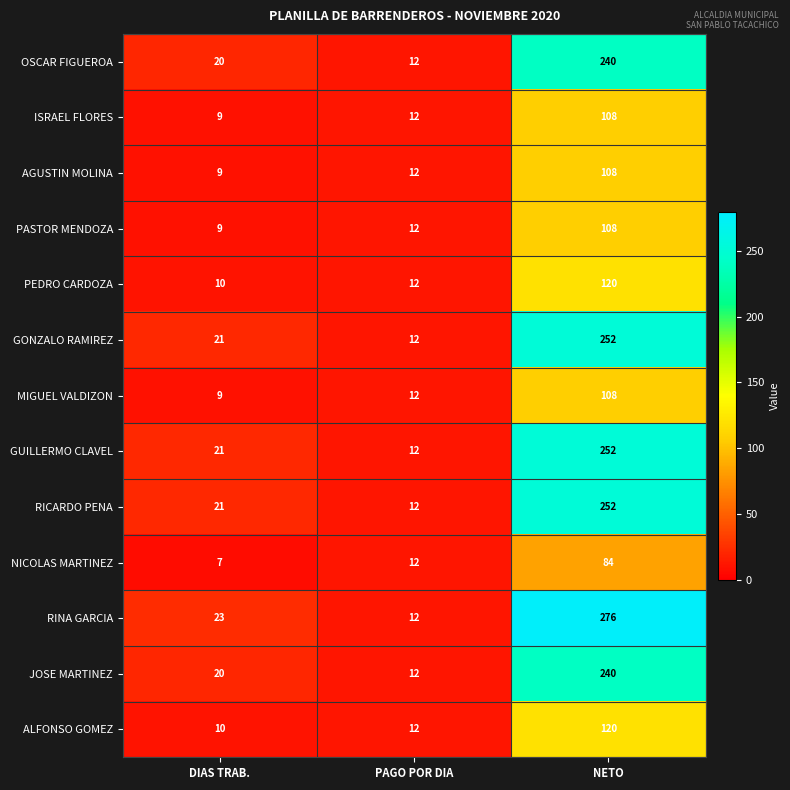

Is the value of RICARDO PENA at DIAS TRAB. greater than the value of GONZALO RAMIREZ at NETO?

No